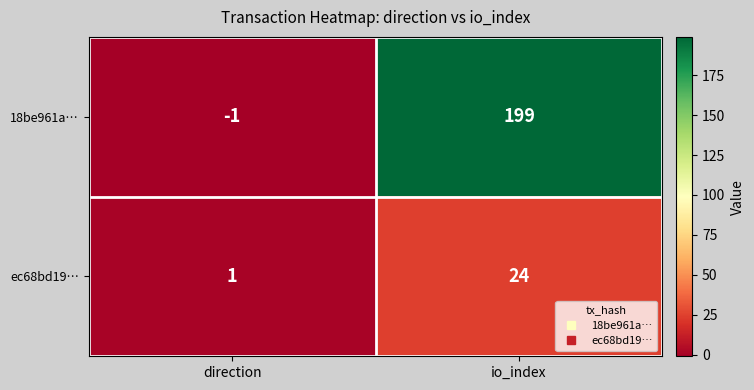

Reading left to right, extract all data points from this chart.

18be961a…: -1	199
ec68bd19…: 1	24